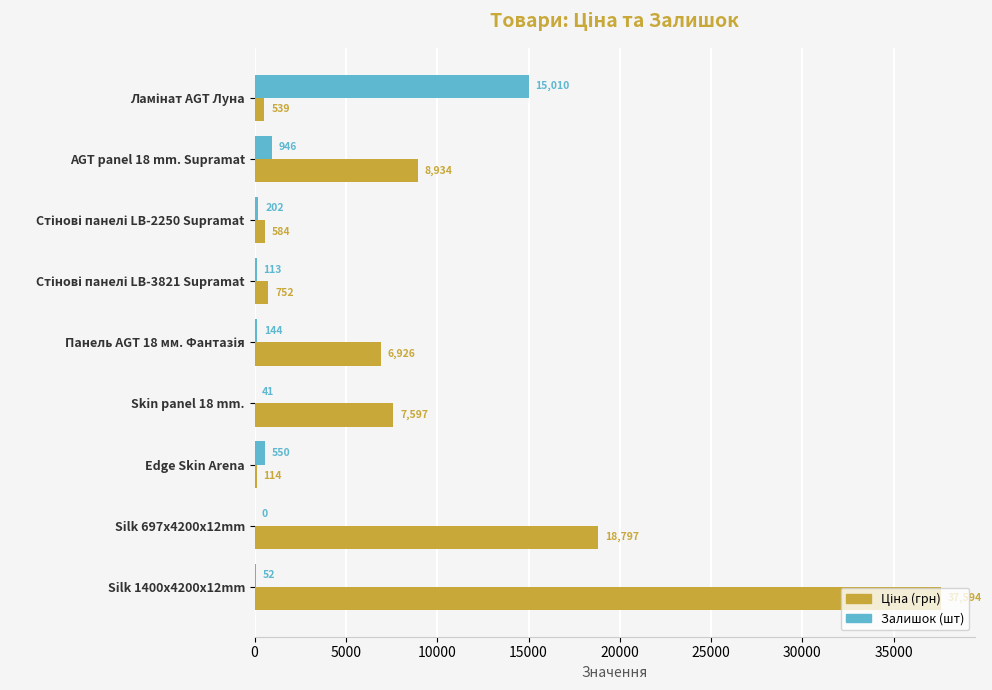

At which category is the sum across all series the highest?

Silk 1400x4200x12mm